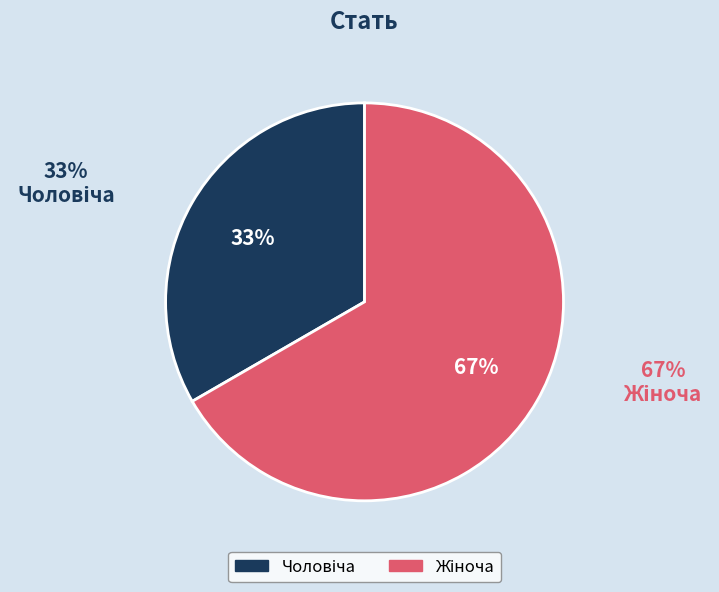

Count the number of slices in the pie.

2